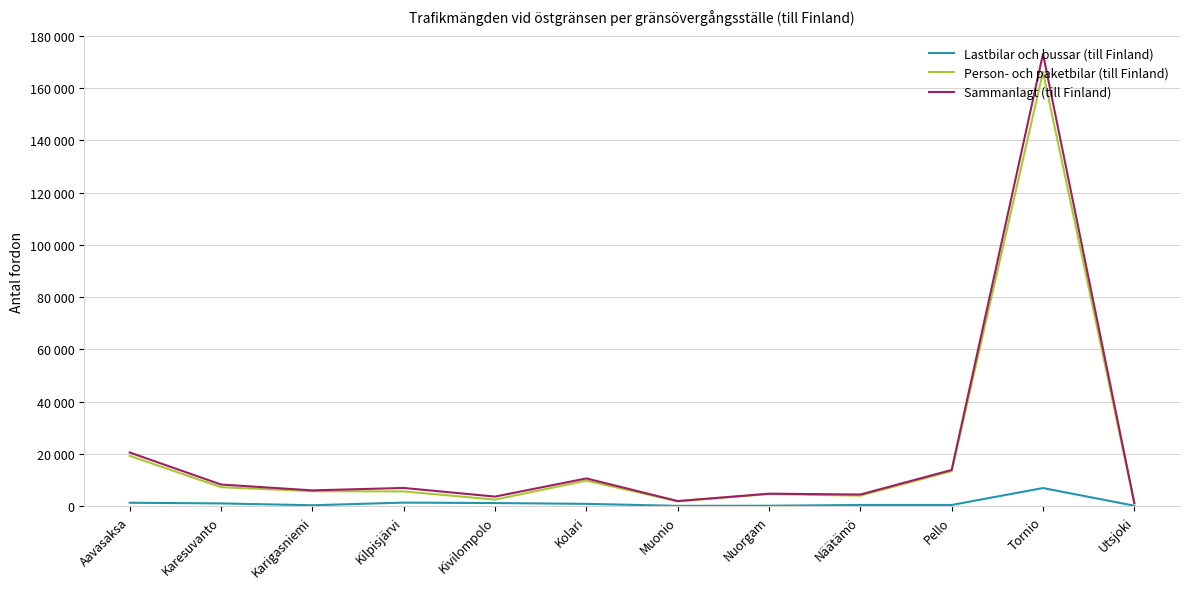

Does the chart have visible grid lines?

Yes